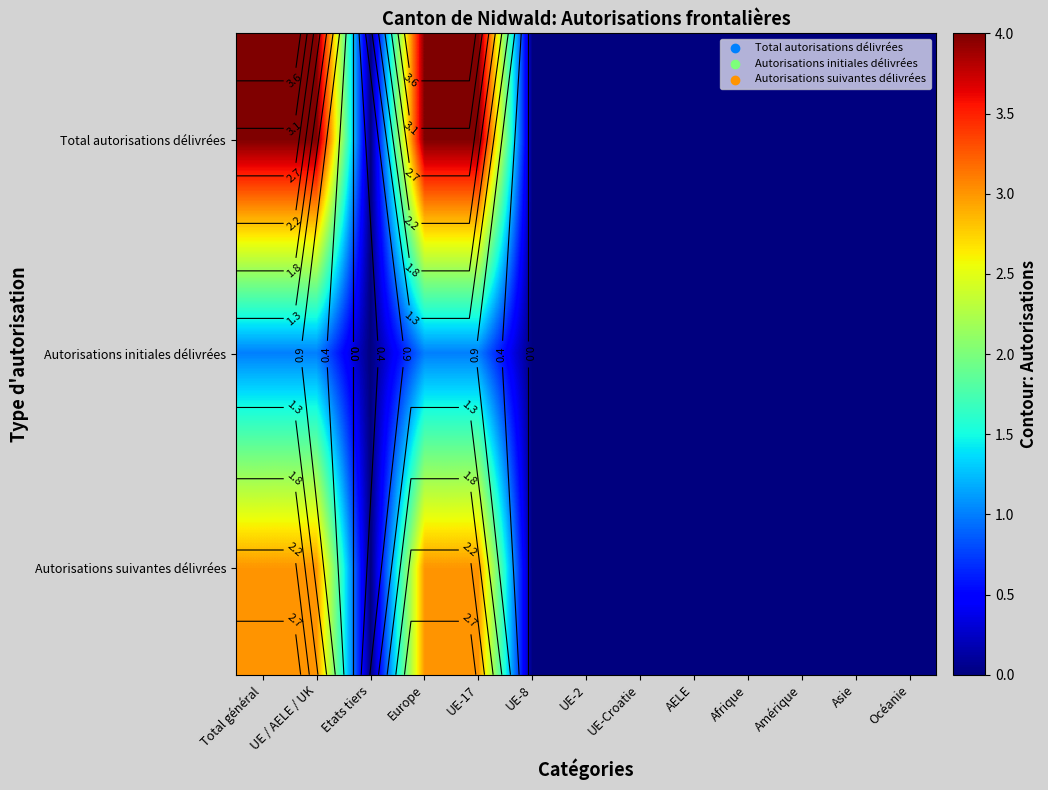

How many data points in Total autorisations délivrées are above 0?

4